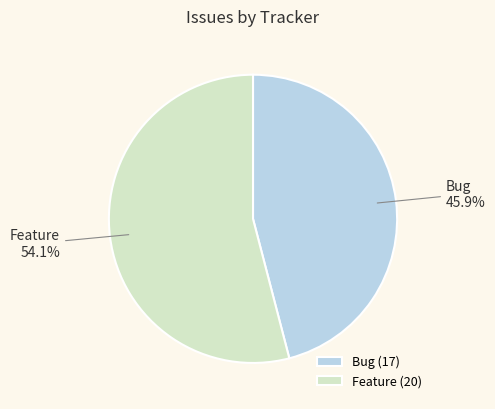

Which category has the smallest portion of the pie?

Bug